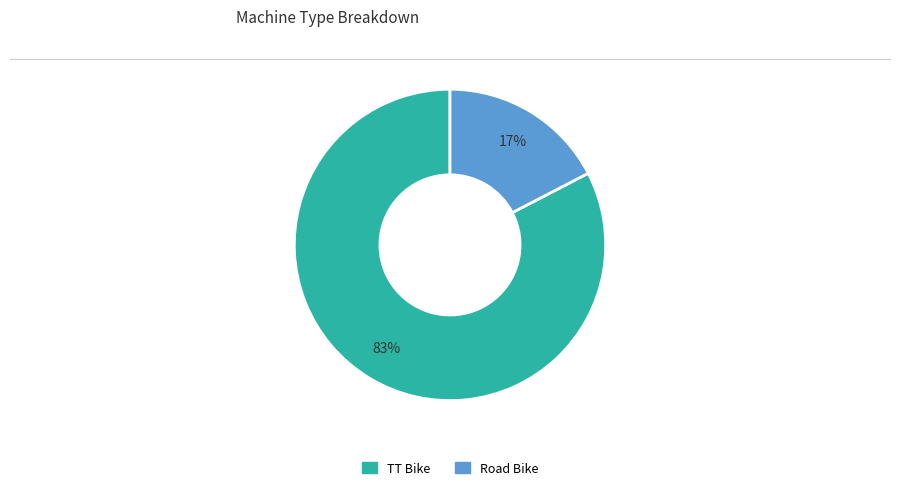

To the nearest percent, what portion does Road Bike represent?

17%